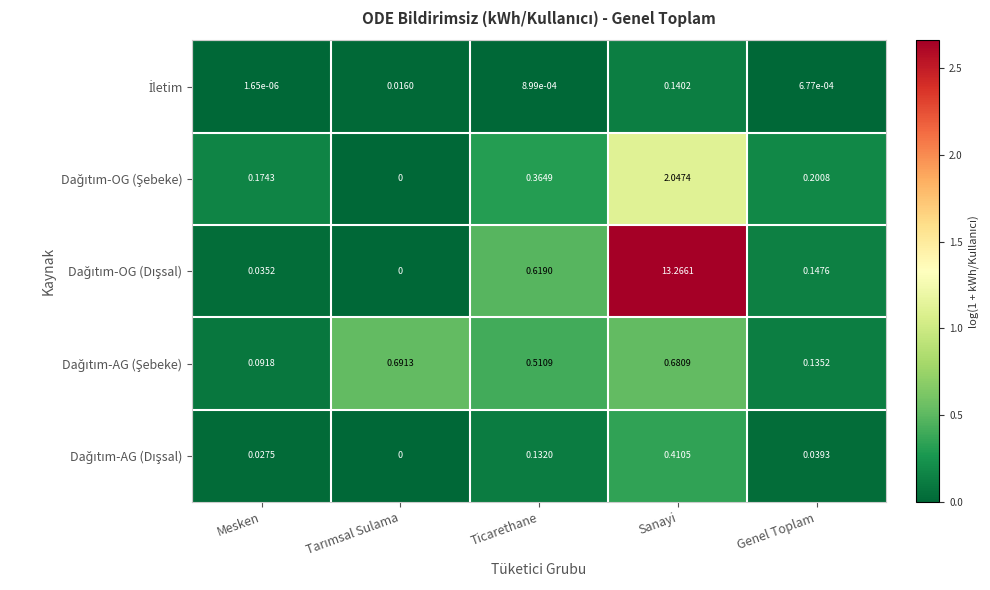

At which category does the chart reach its peak across all series?

Sanayi